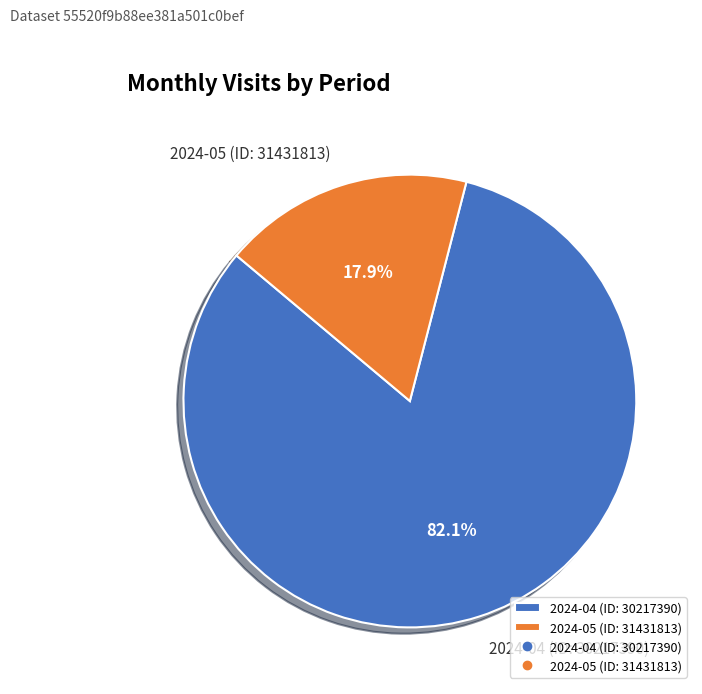

Is 2024-05 (ID: 31431813) the majority of the pie?

No